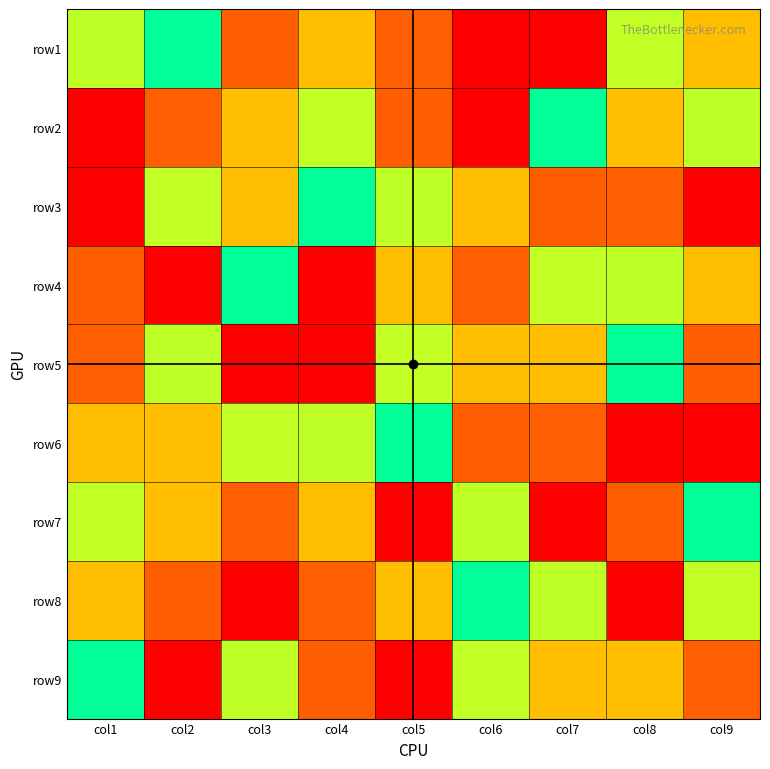

Rank the series at col1 from highest to lowest value.

row2, row4, row6, row7, row9, row1, row8, row5, row3